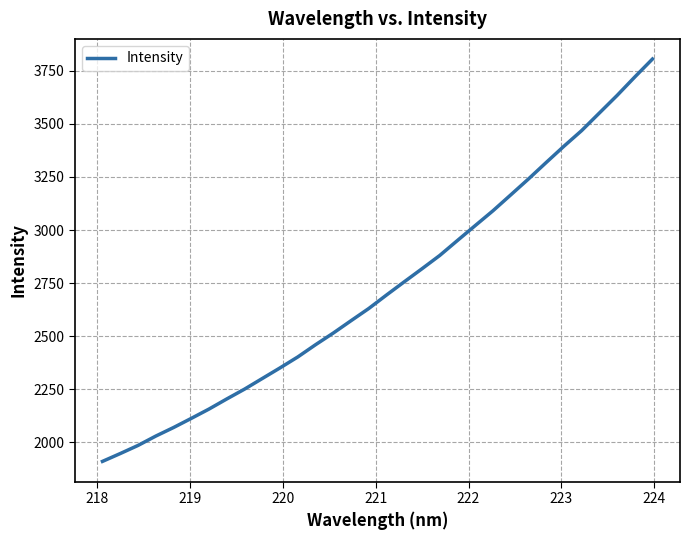

What is the minimum value shown in the chart?

1910.1